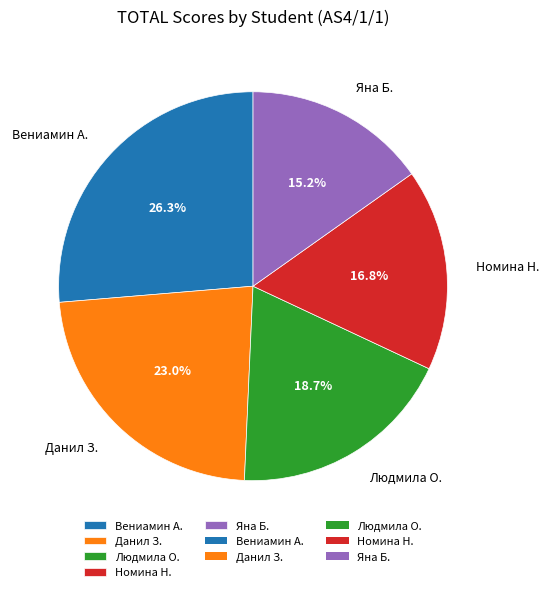

Is Вениамин А. the majority of the pie?

No